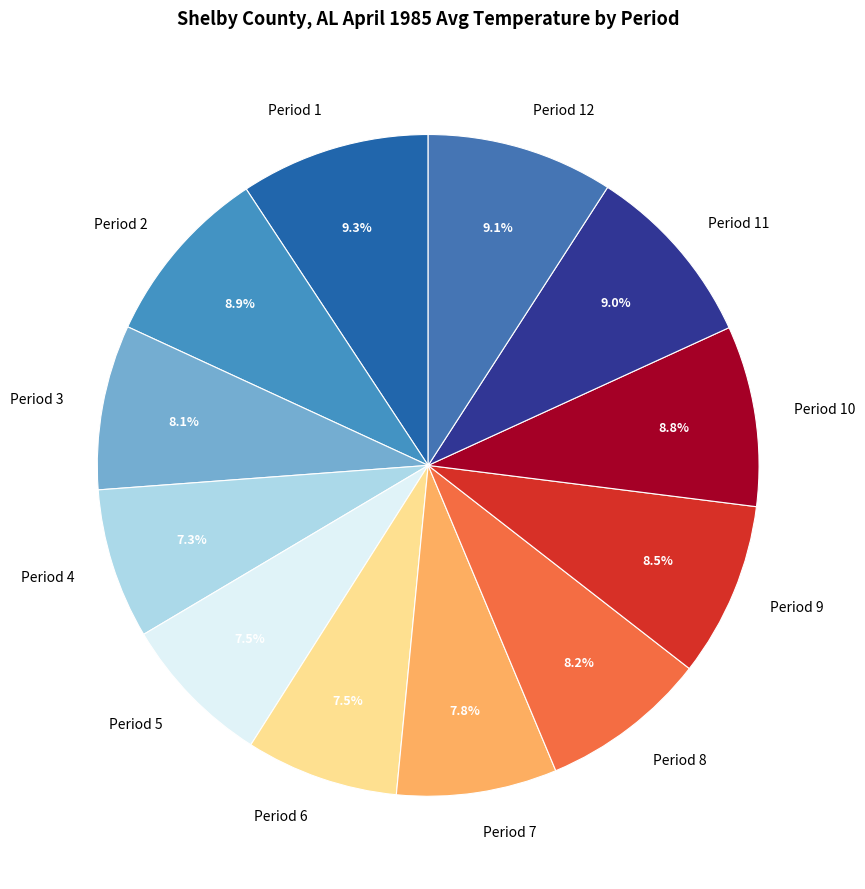

To the nearest percent, what is the difference between the largest and smallest slice percentages?

2%